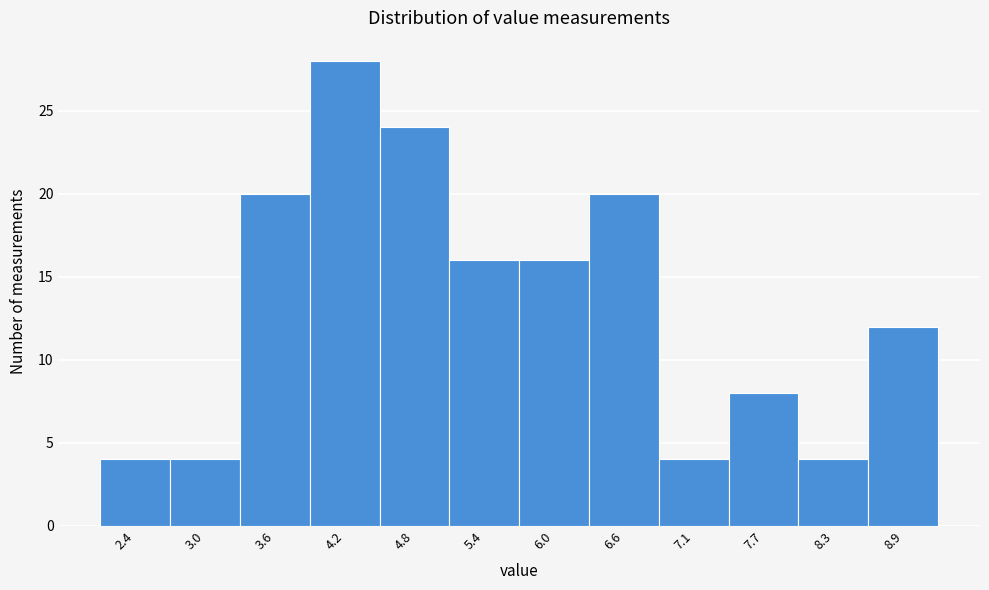

Reading right to left, transcribe all the data shown in this chart.

8.9=12	8.3=4	7.7=8	7.1=4	6.6=20	6.0=16	5.4=16	4.8=24	4.2=28	3.6=20	3.0=4	2.4=4